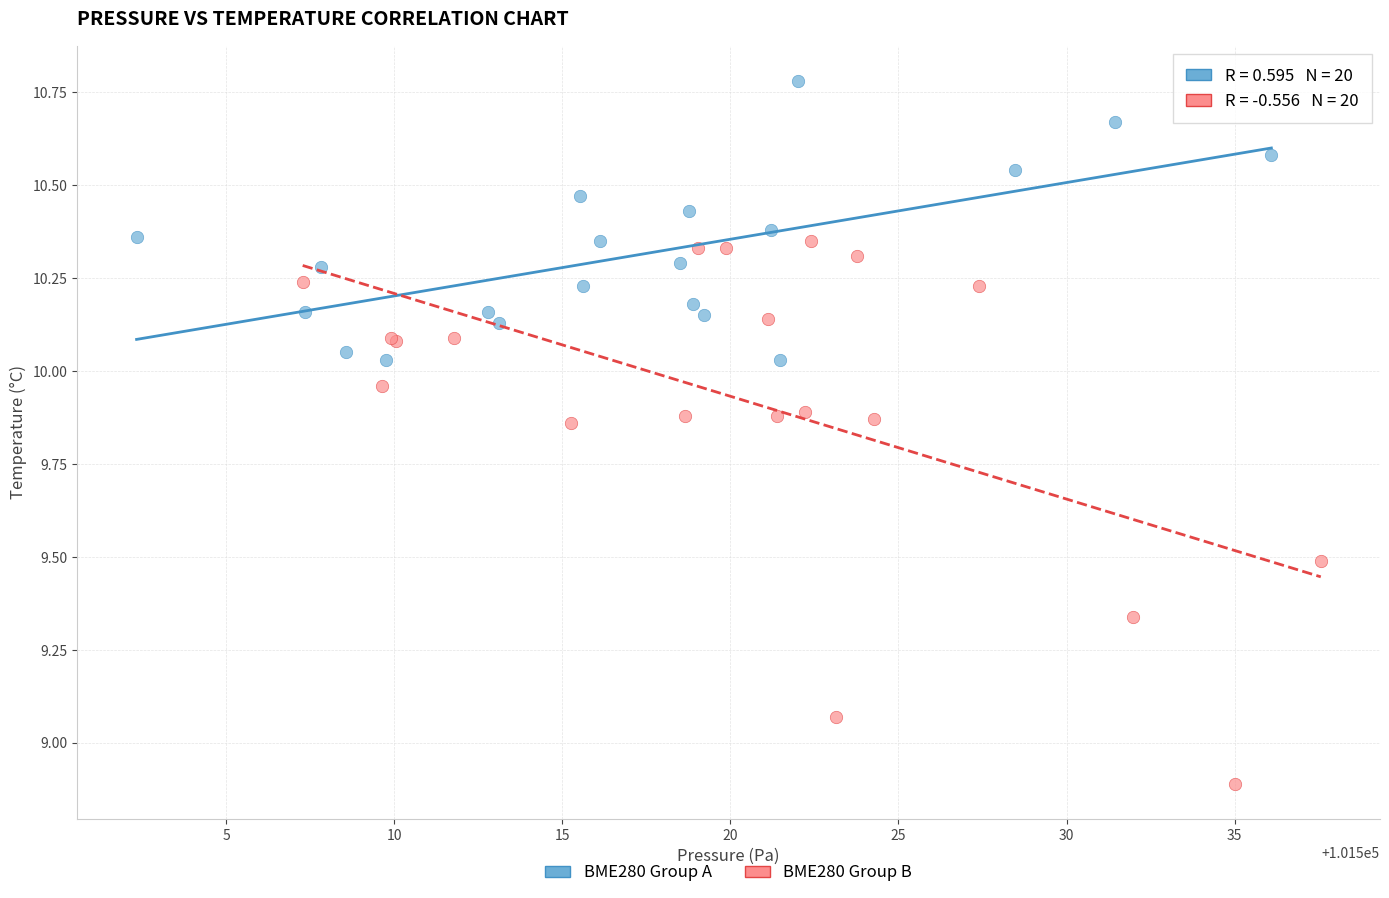

Which series reaches the minimum Y coordinate?

BME280 Group B